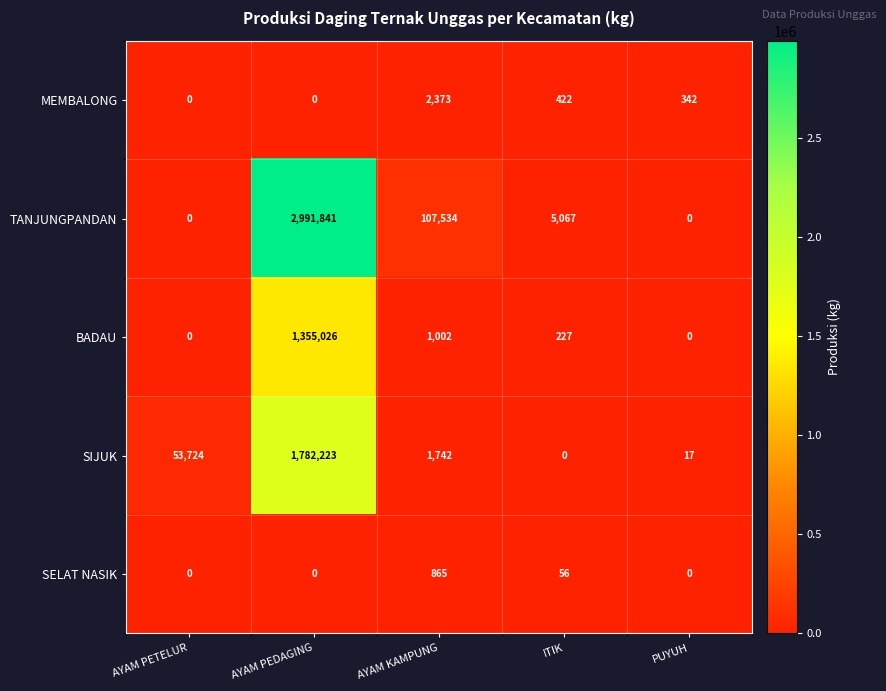

Is it true that TANJUNGPANDAN equals 851529 at AYAM PEDAGING?

False